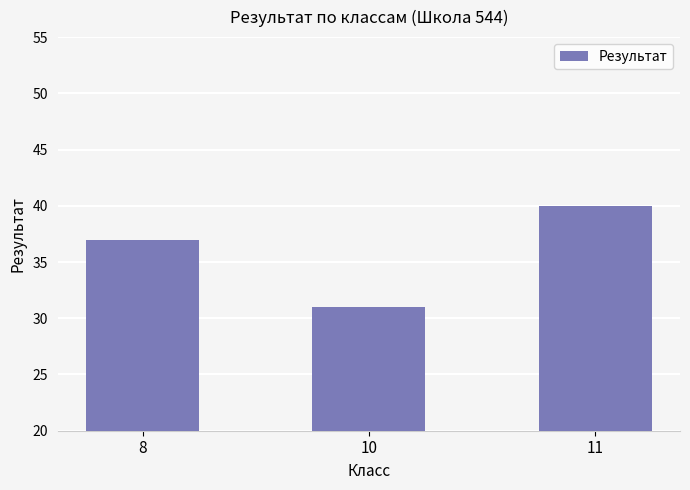

Which label corresponds to the largest value in the chart?

11